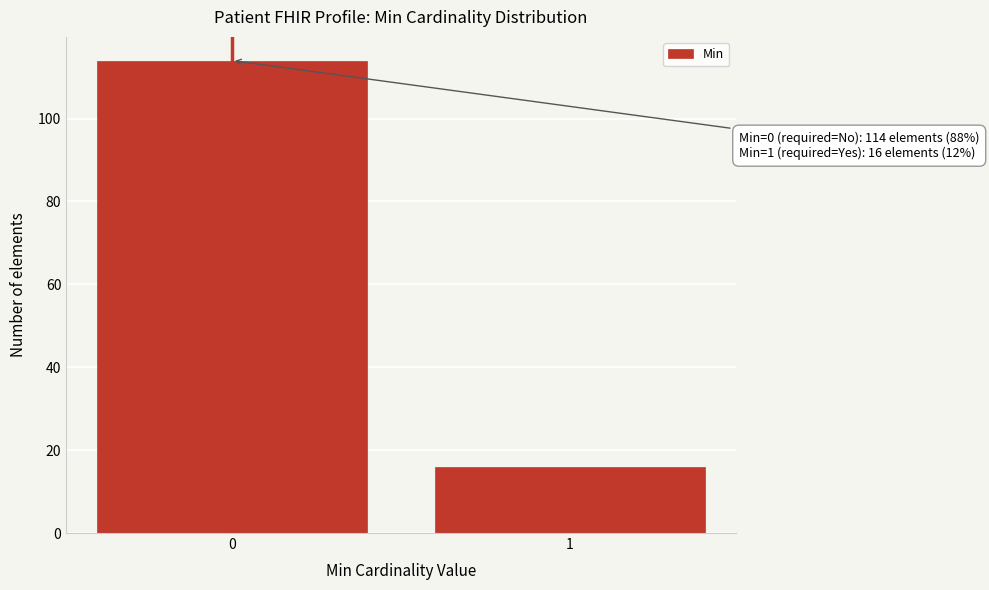

Reading left to right, list all the values displayed in this chart.

114	16